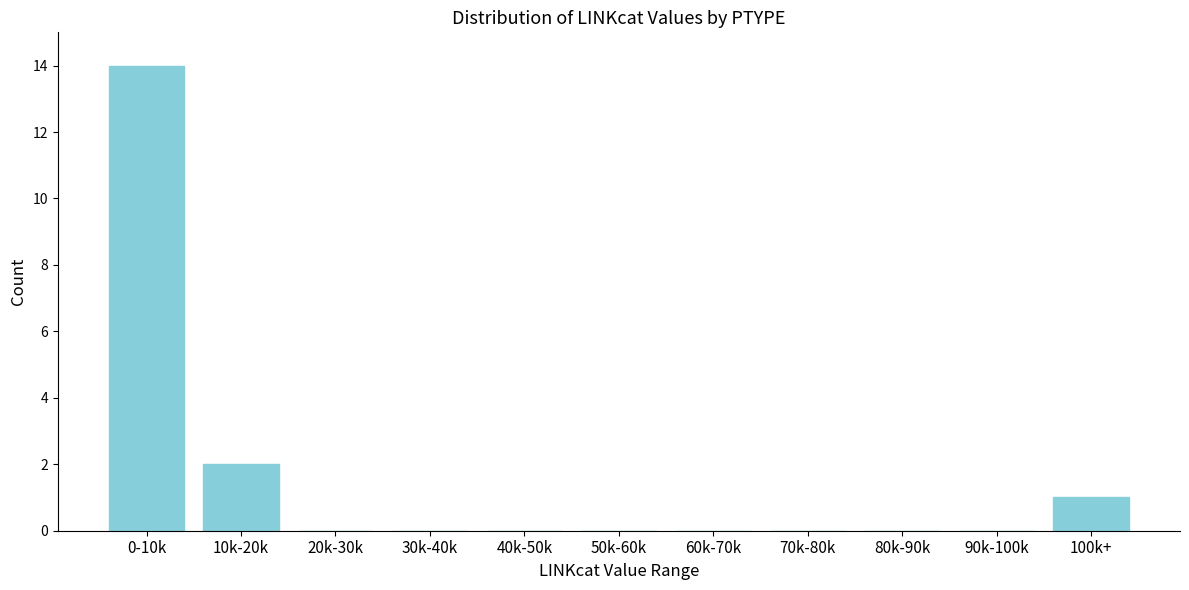

Reading left to right, transcribe all the data shown in this chart.

0-10k=14	10k-20k=2	20k-30k=0	30k-40k=0	40k-50k=0	50k-60k=0	60k-70k=0	70k-80k=0	80k-90k=0	90k-100k=0	100k+=1